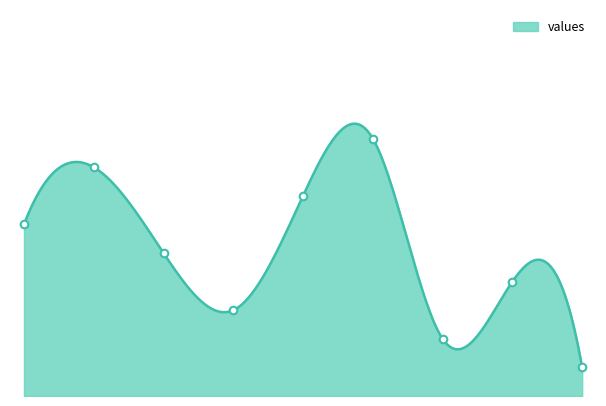

Which has a higher value, 8 or 9?

9